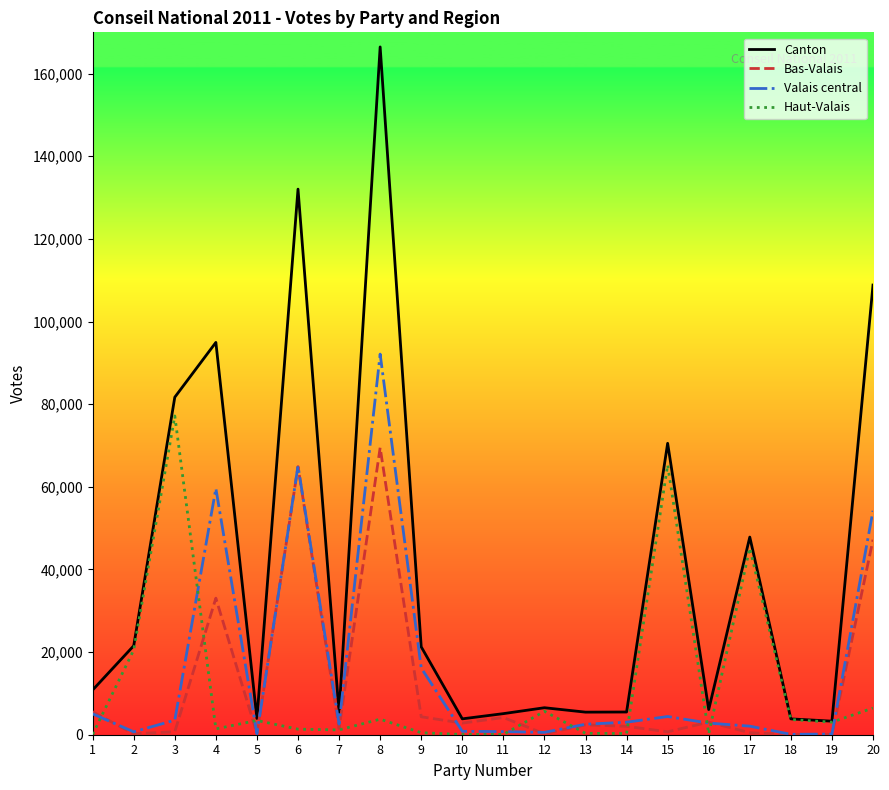

At which label is Canton closest to 84873?

3